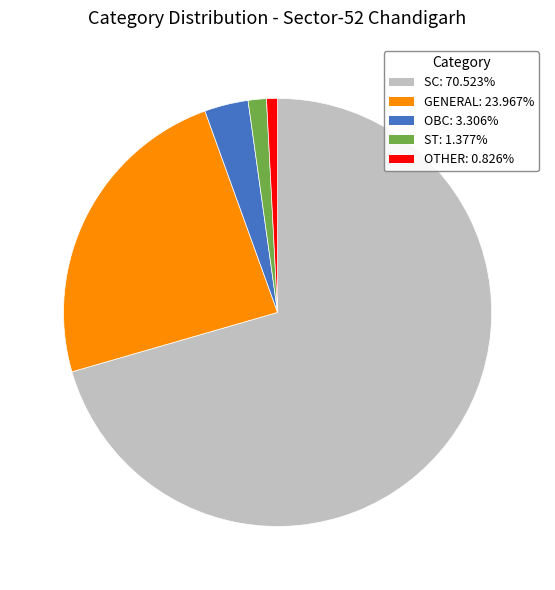

Is there a majority slice in this chart?

Yes